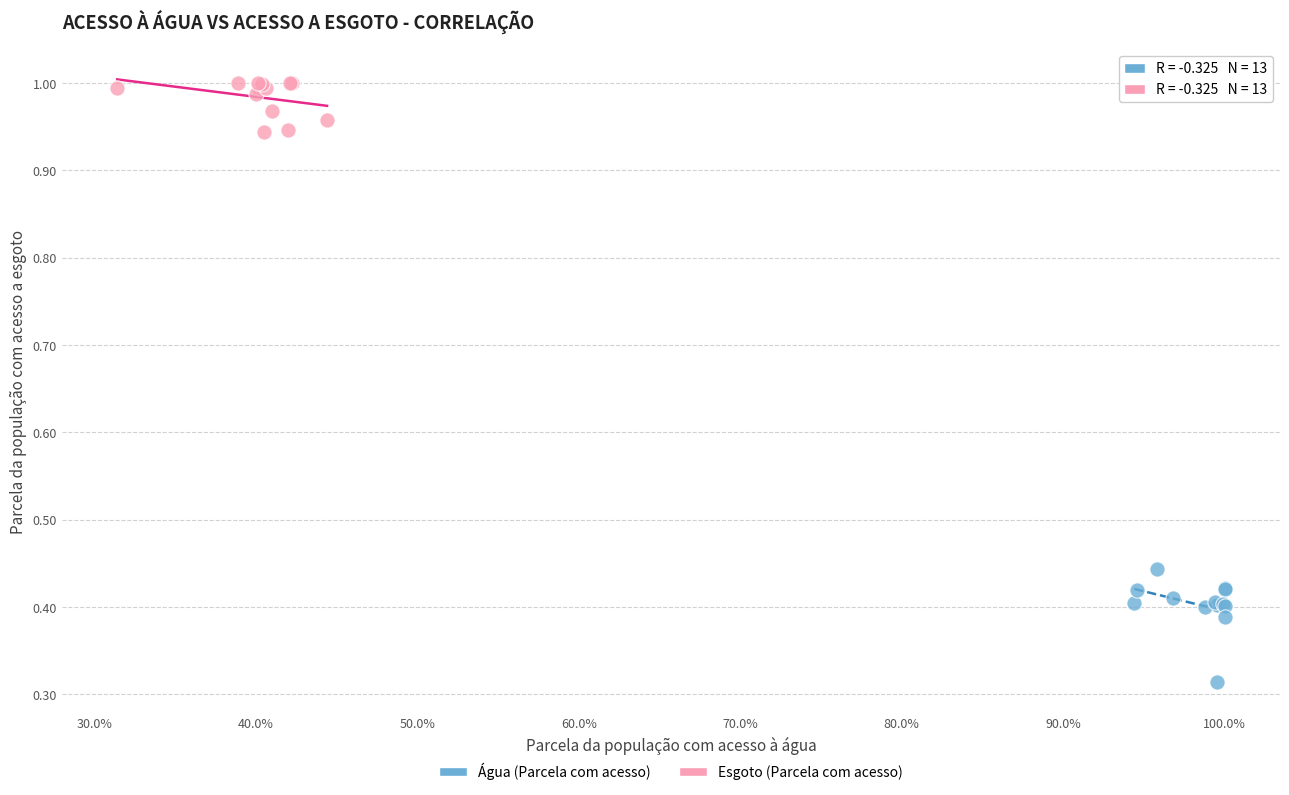

Which series has the widest spread of Y values?

Água (Parcela com acesso)